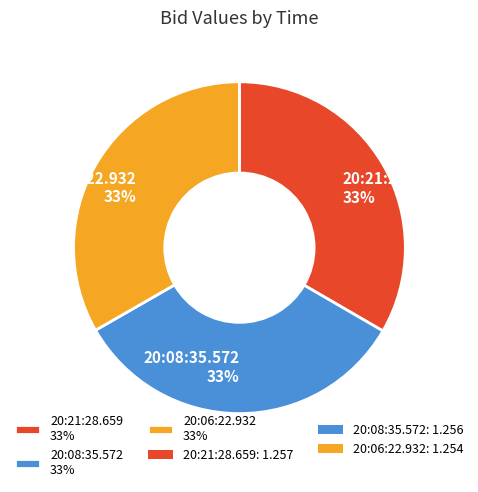

Is it true that 20:21:28.659 33% is 19% of the pie?

False